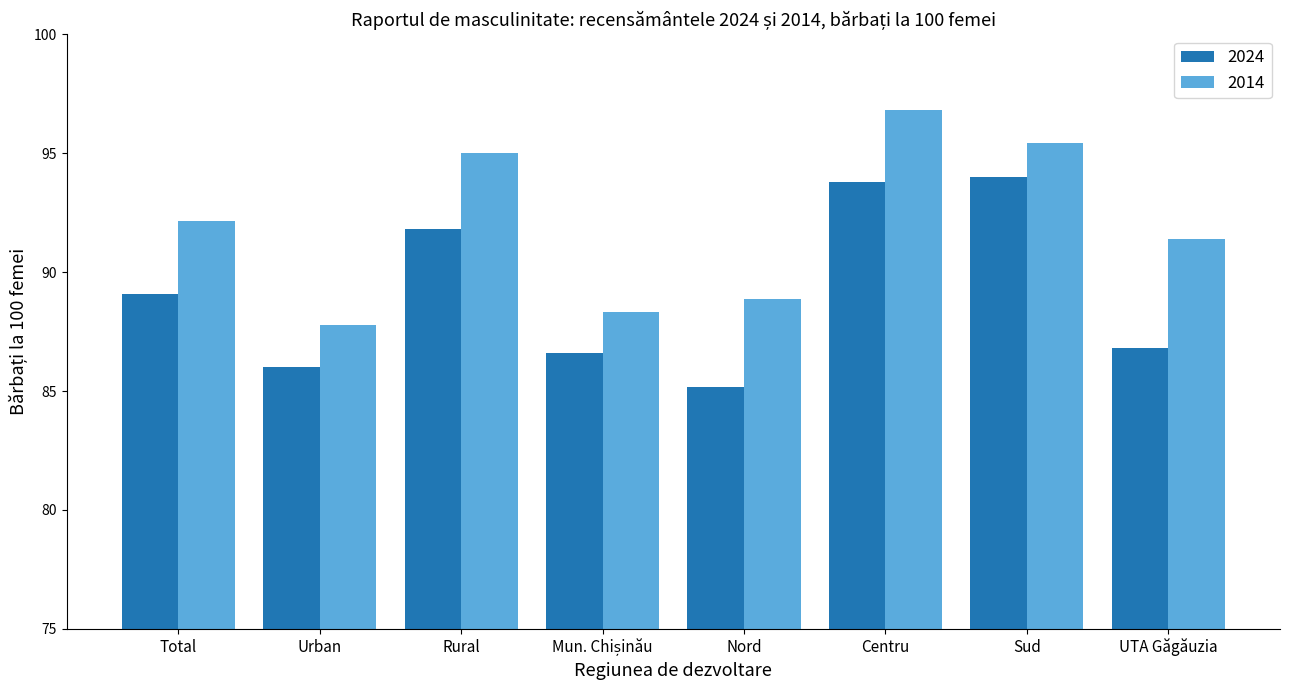

Which series changed the most between Urban and UTA Găgăuzia?

2014